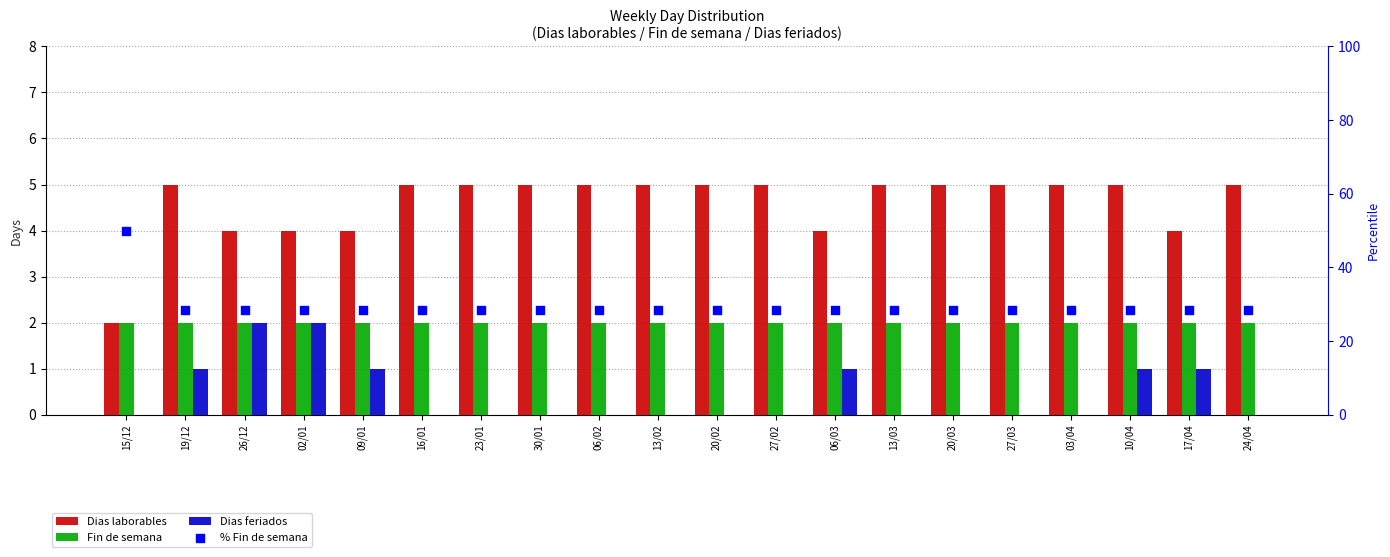

Which series has the largest total across all categories?

% Fin de semana